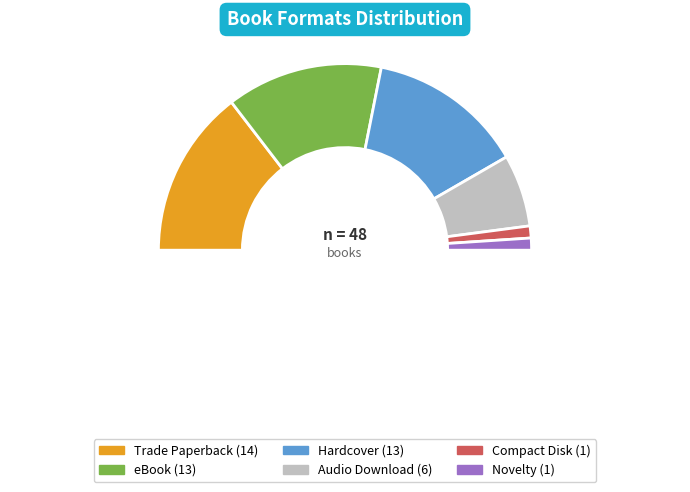

Does Hardcover account for over 50% of the chart?

No